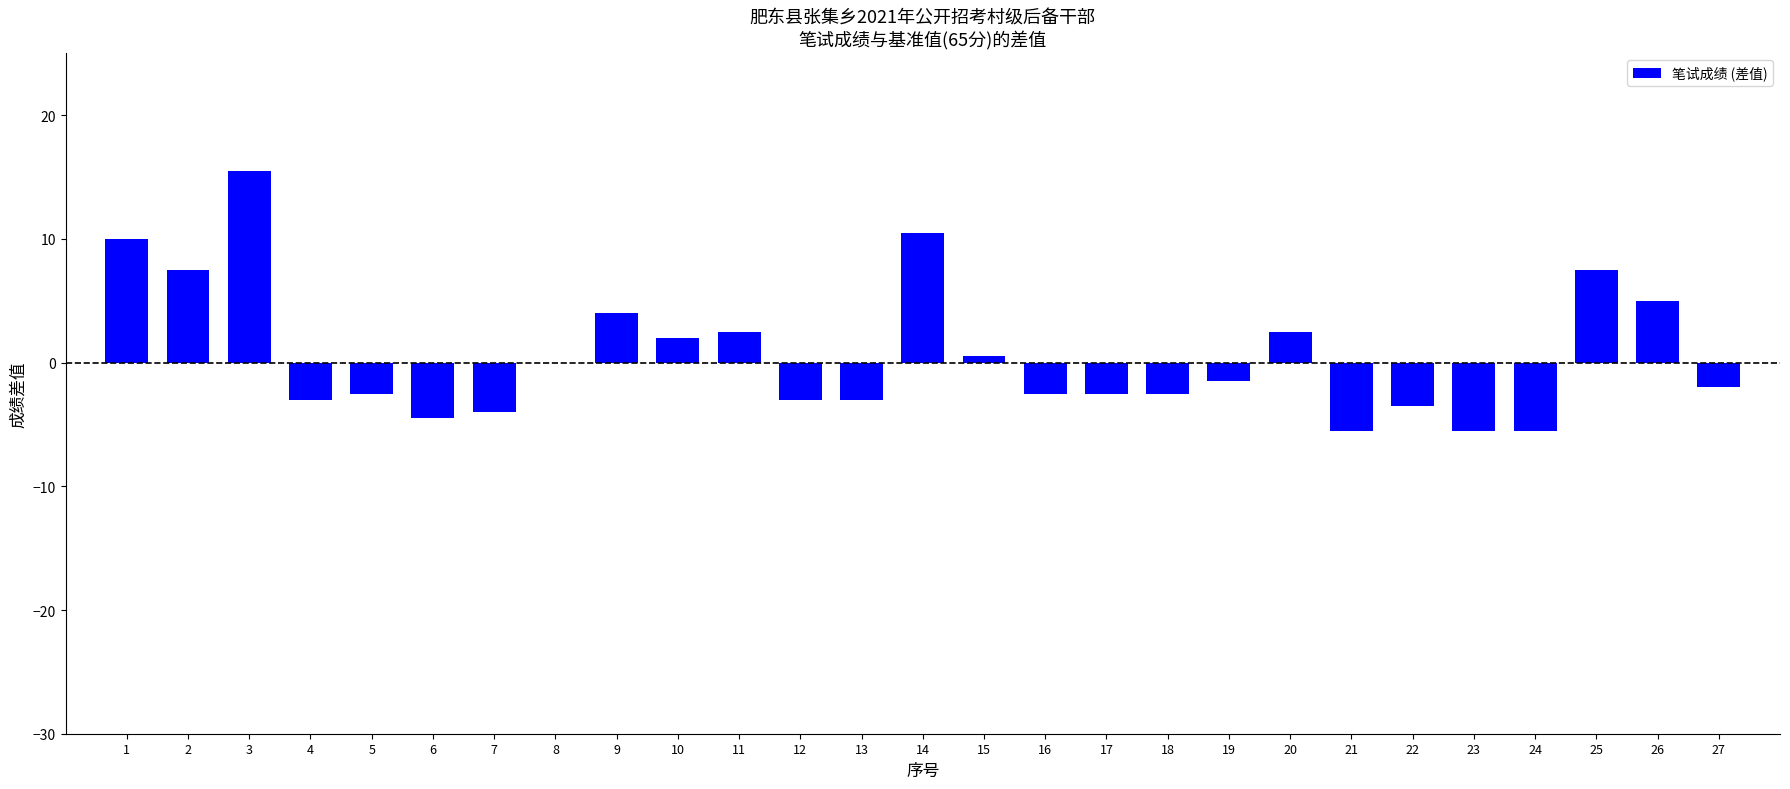

True or false: the data shows -7.3 at 24.

False